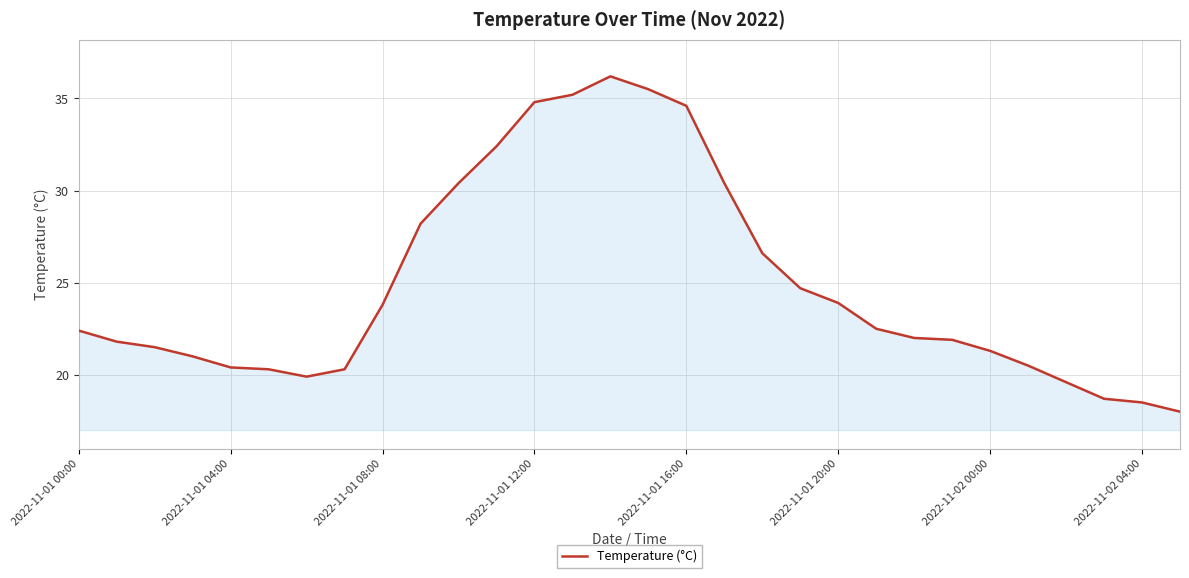

Reading right to left, what are all the values shown in this chart?

18.0	18.5	18.7	19.6	20.5	21.3	21.9	22.0	22.5	23.9	24.7	26.6	30.4	34.6	35.5	36.2	35.2	34.8	32.4	30.4	28.2	23.8	20.3	19.9	20.3	20.4	21.0	21.5	21.8	22.4